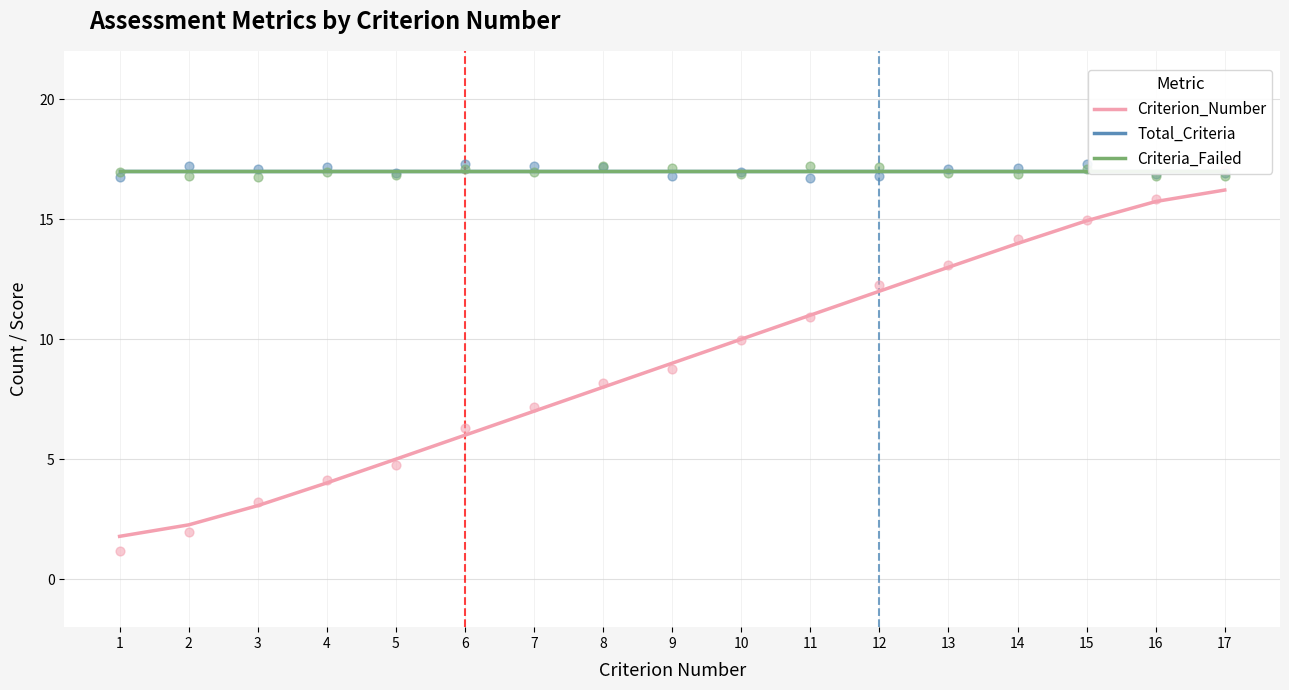

What is the total value across all series at 5?

39.0